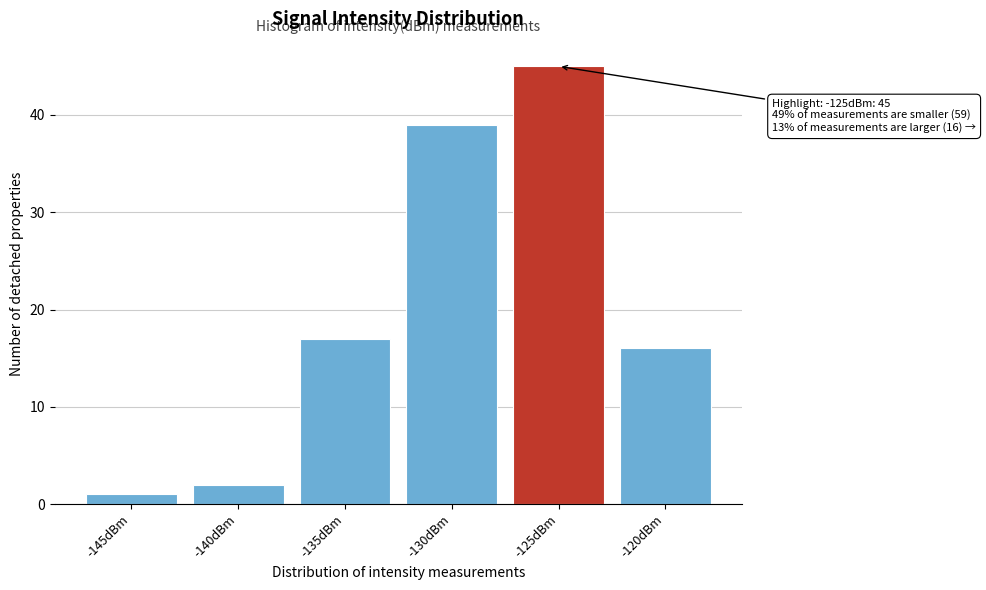

Reading left to right, extract all data points from this chart.

1	2	17	39	45	16